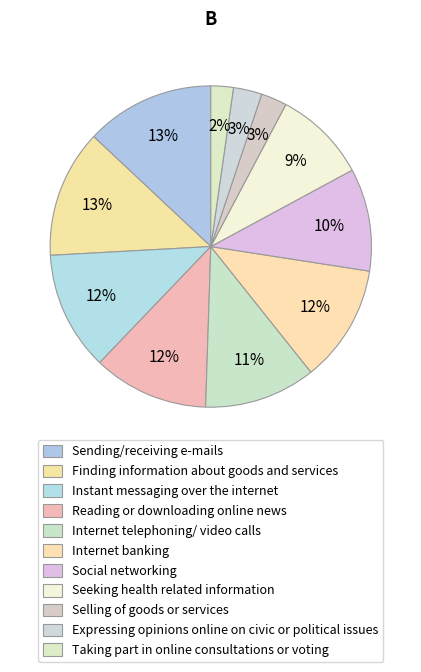

What percentage do Selling of goods or services and Social networking together represent?

12.9%